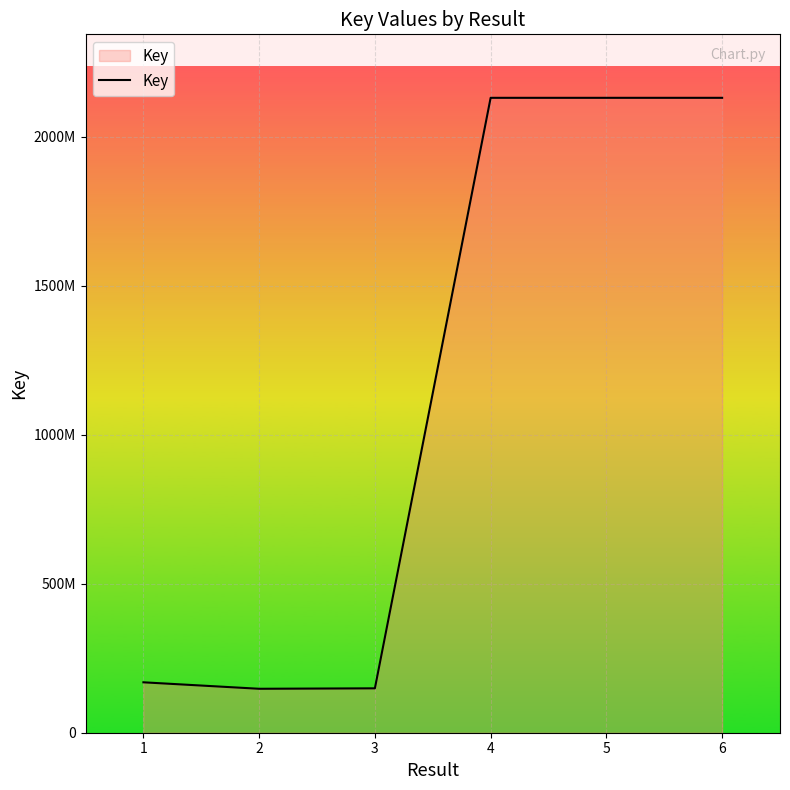

Is it true that the value at 4 is 2130390966?

True